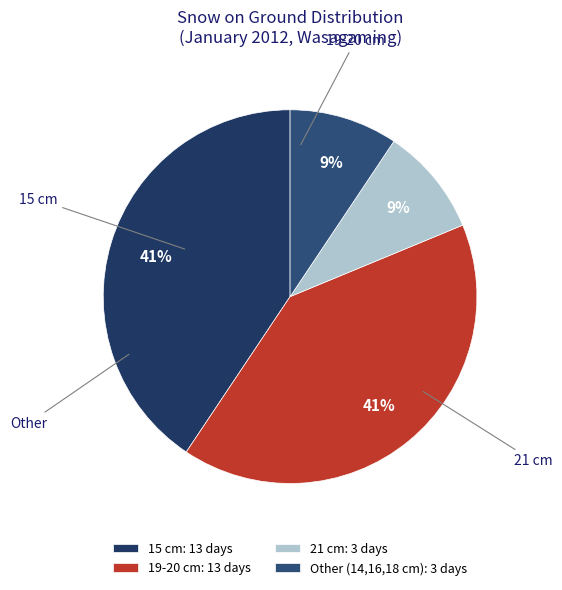

How many segments does this pie chart have?

4